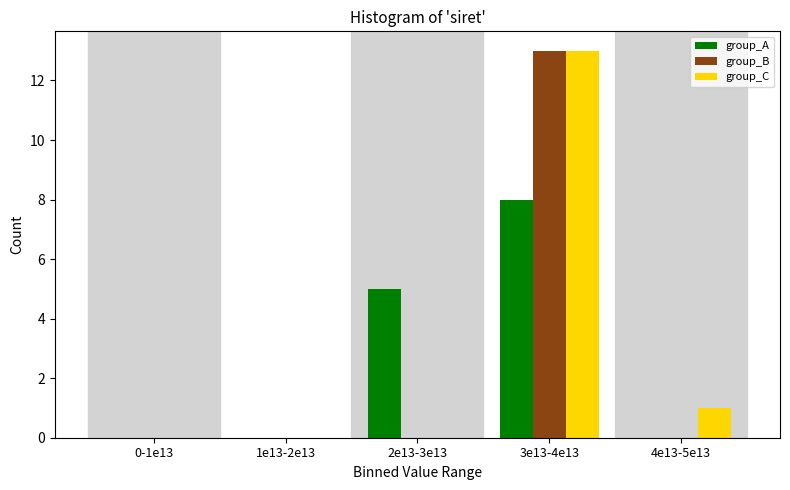

Reading right to left, extract all data points from this chart.

group_A: 4e13-5e13=0	3e13-4e13=8	2e13-3e13=5	1e13-2e13=0	0-1e13=0
group_B: 4e13-5e13=0	3e13-4e13=13	2e13-3e13=0	1e13-2e13=0	0-1e13=0
group_C: 4e13-5e13=1	3e13-4e13=13	2e13-3e13=0	1e13-2e13=0	0-1e13=0